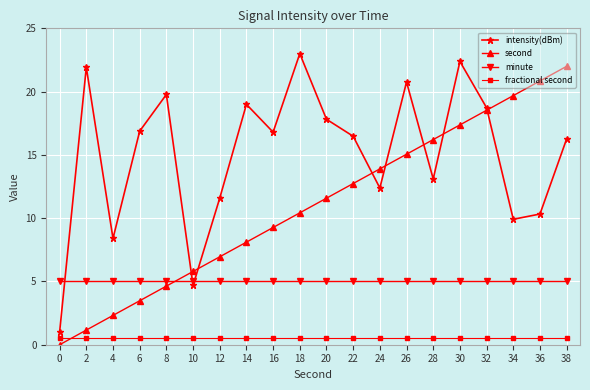

Is it true that minute equals 9.0 at 28?

False